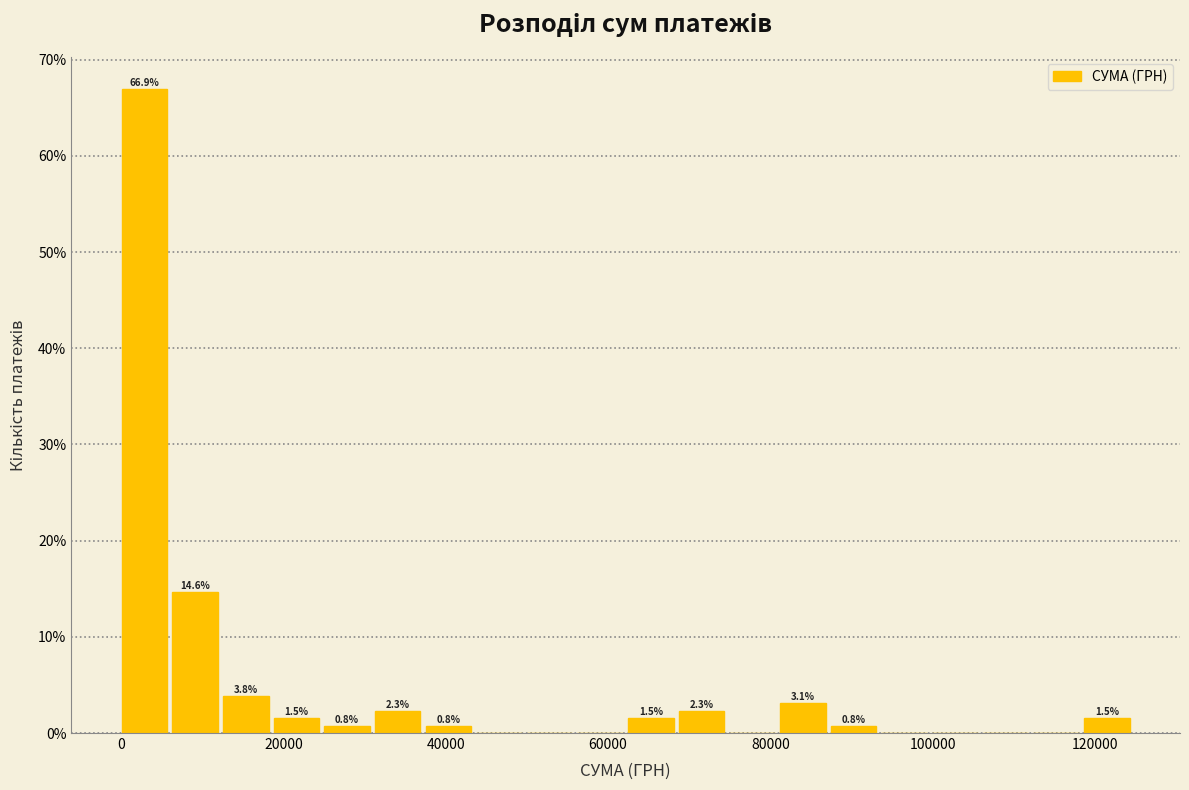

Read against the x-axis, roughly where is the centre of the tallest bar?

2000